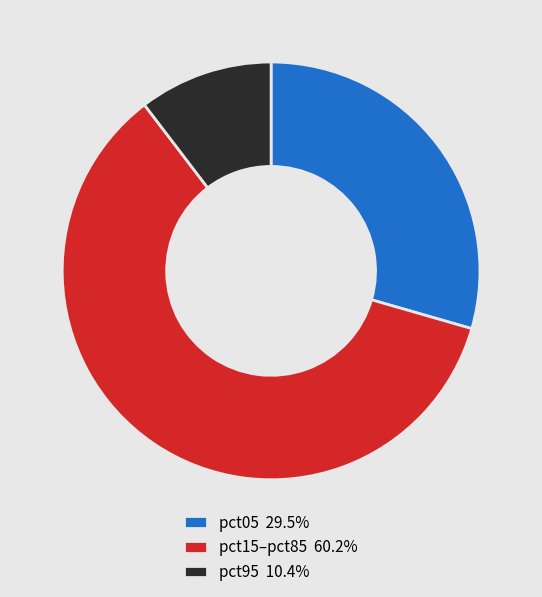

Does pct05 29.5% represent more than half of the total?

No